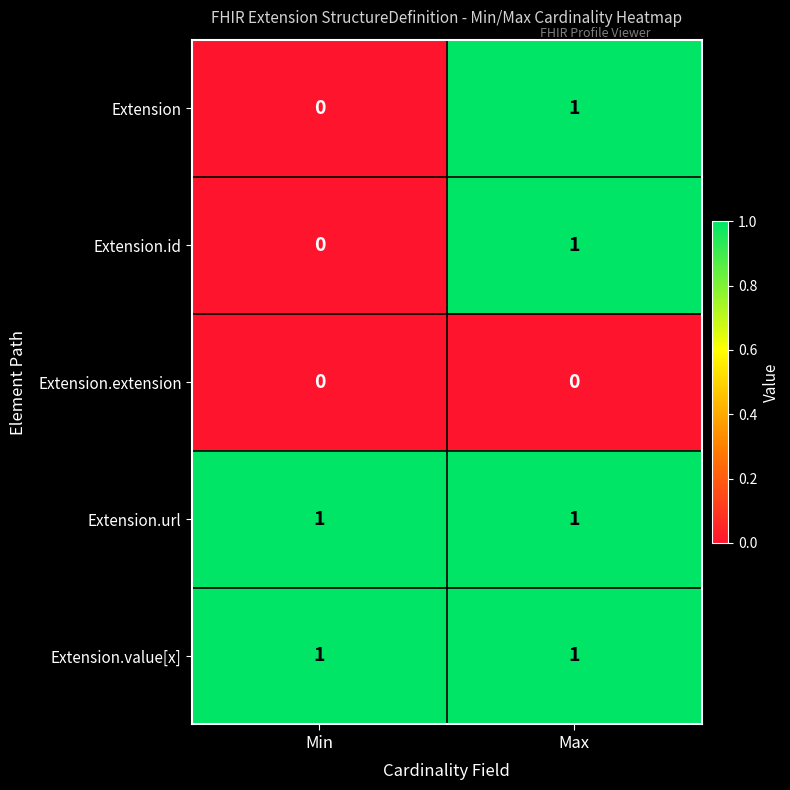

How many distinct data groups are displayed?

5